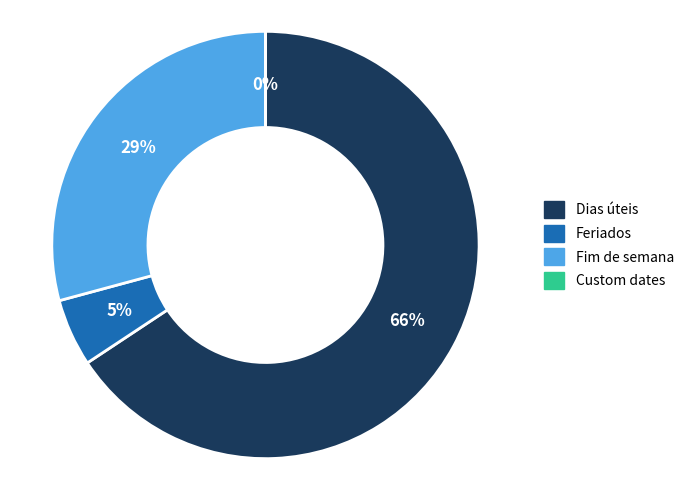

What percentage is the Fim de semana slice, to the nearest percent?

29%